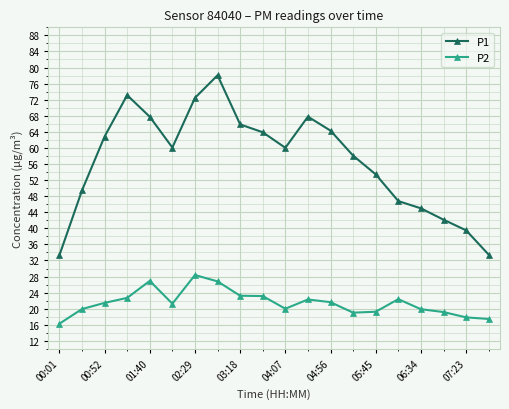

Rank the series by their maximum value, from lowest to highest.

P2, P1